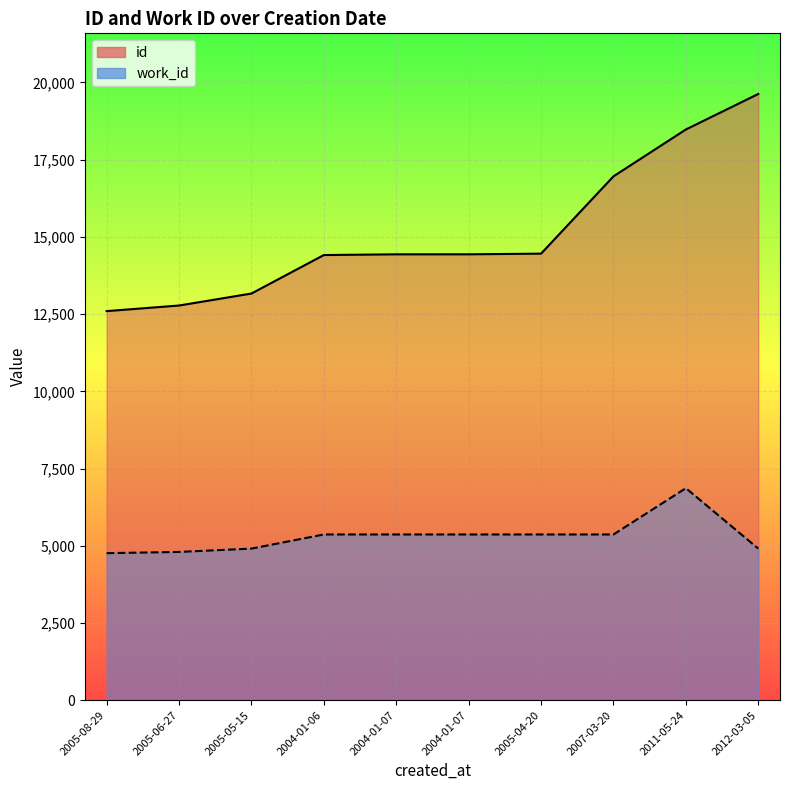

What is the average value of the work_id series?

5308